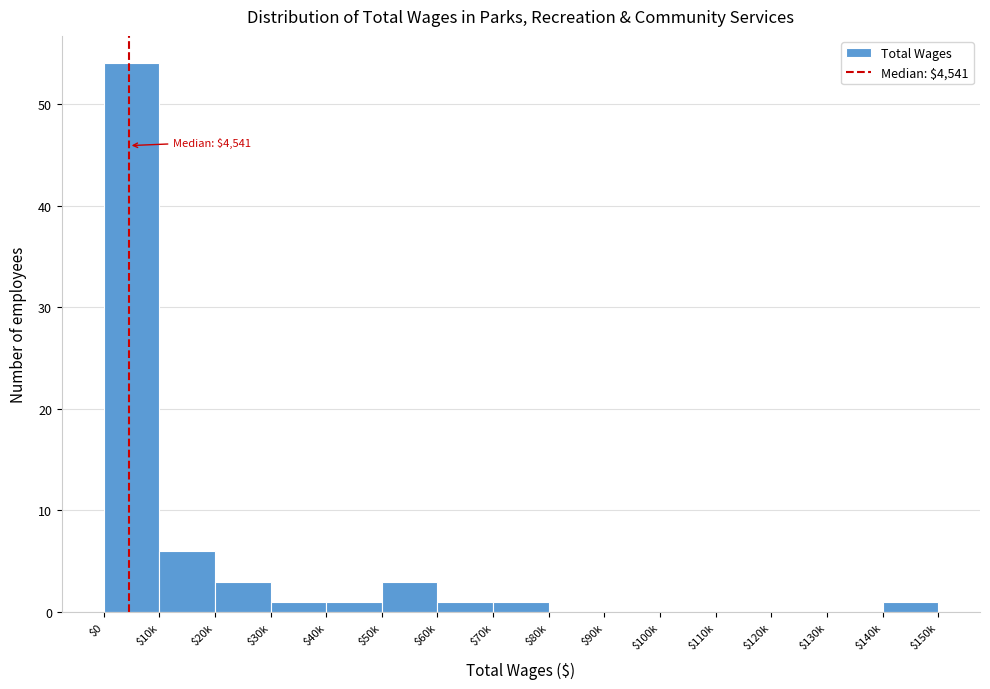

The chart shows a value of 35 at $130k. True or false?

False